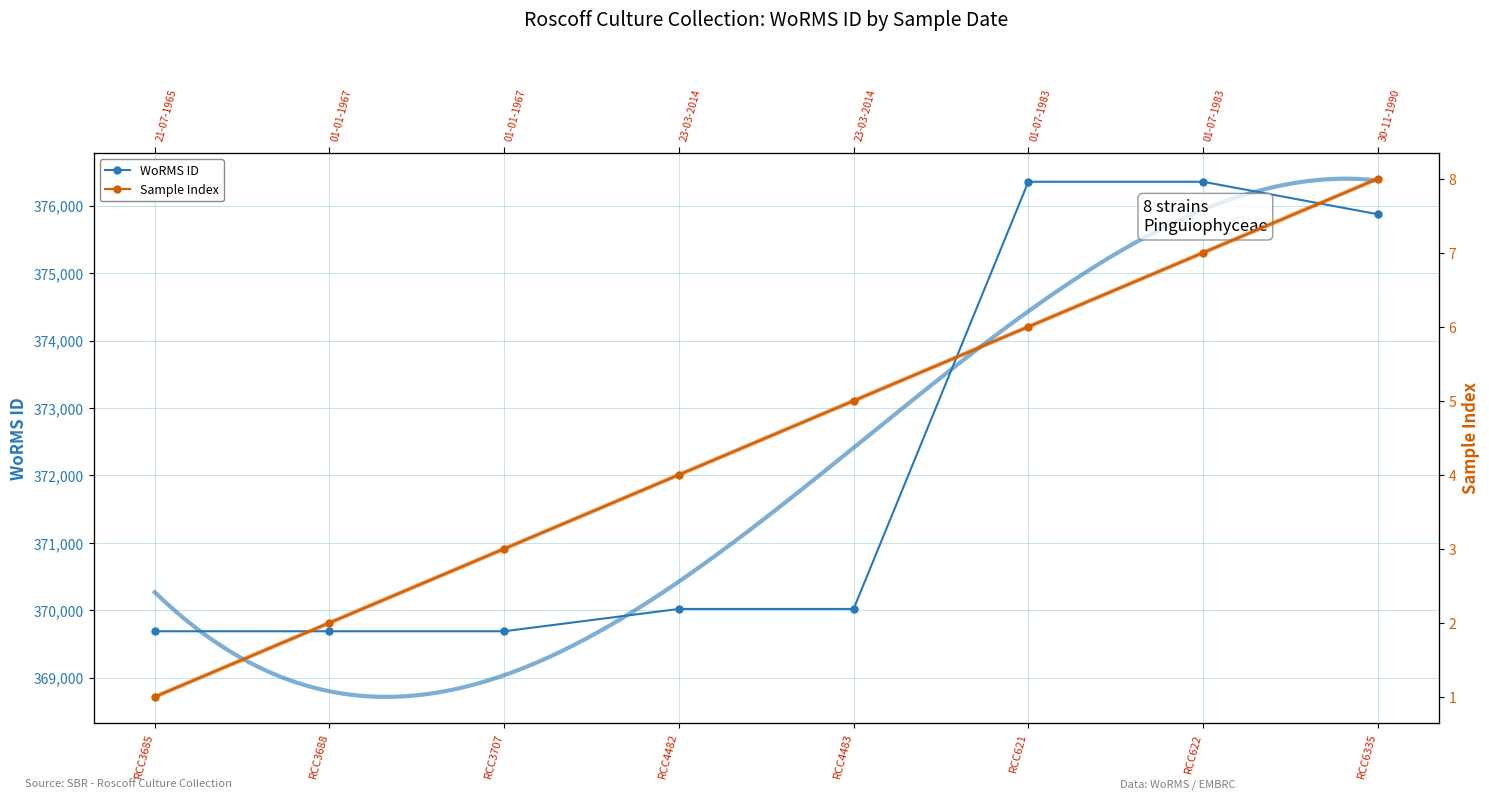

What is the label of the 5th point from the right?

RCC4482